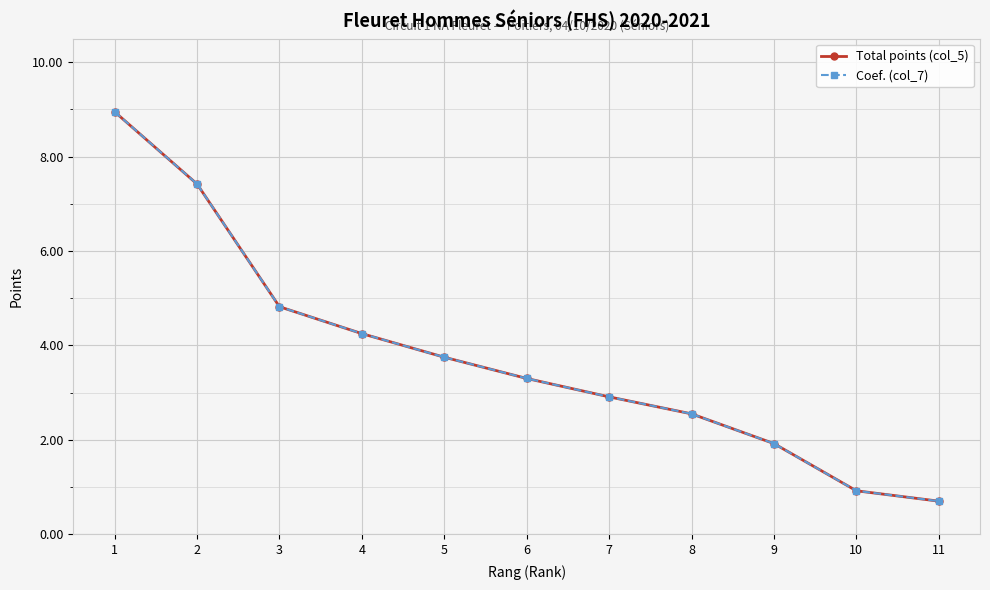

Which series has the largest range (max minus min)?

Total points (col_5)